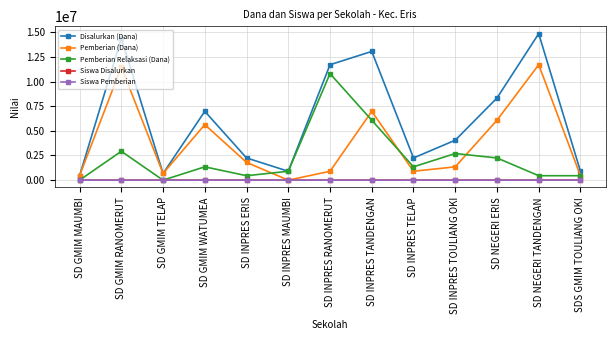

What is the value of the Siswa Disalurkan point at the 7th from the left?

29